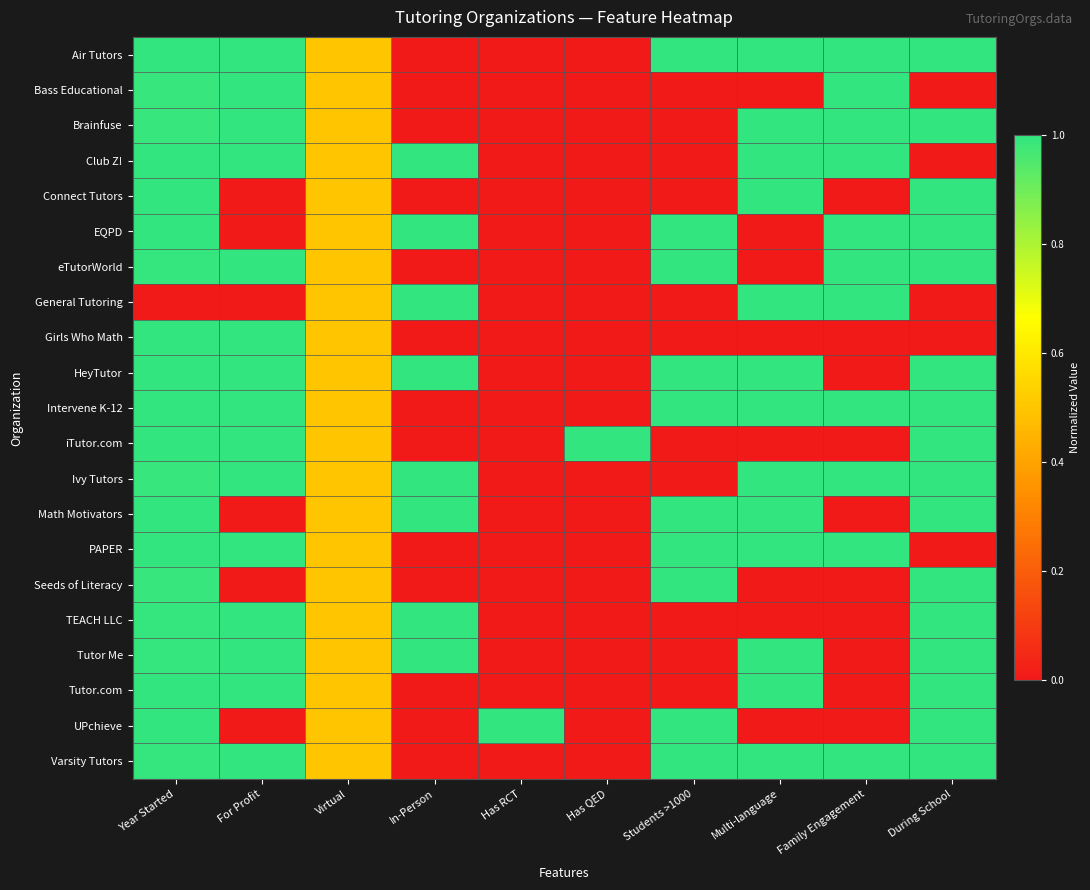

What is the maximum value shown in the chart?

1.0